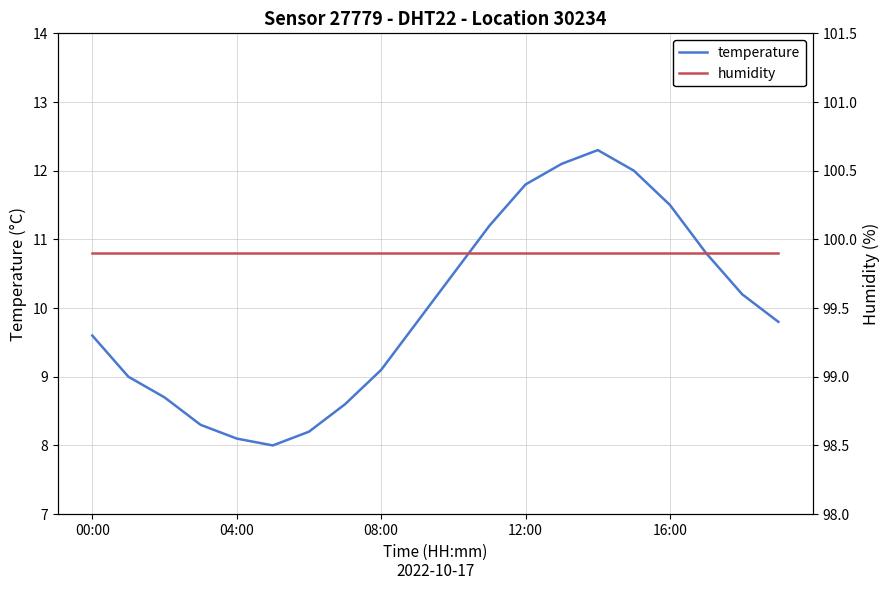

At how many categories does at least one series exceed 23?

20